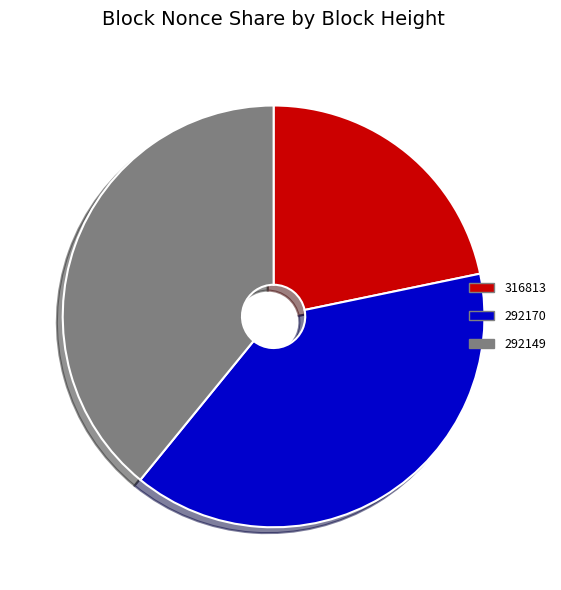

What is the ratio of the value at 316813 to the value at 292170?

0.6